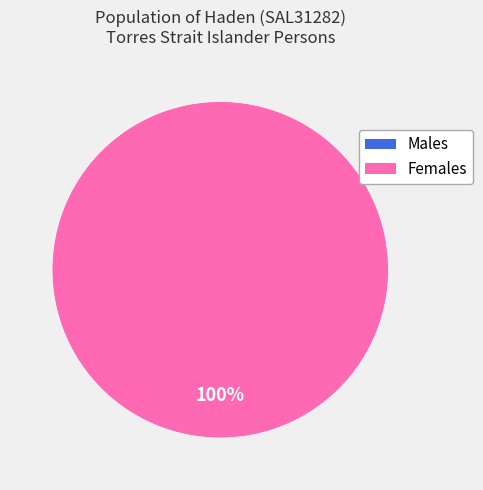

Count the number of slices in the pie.

2